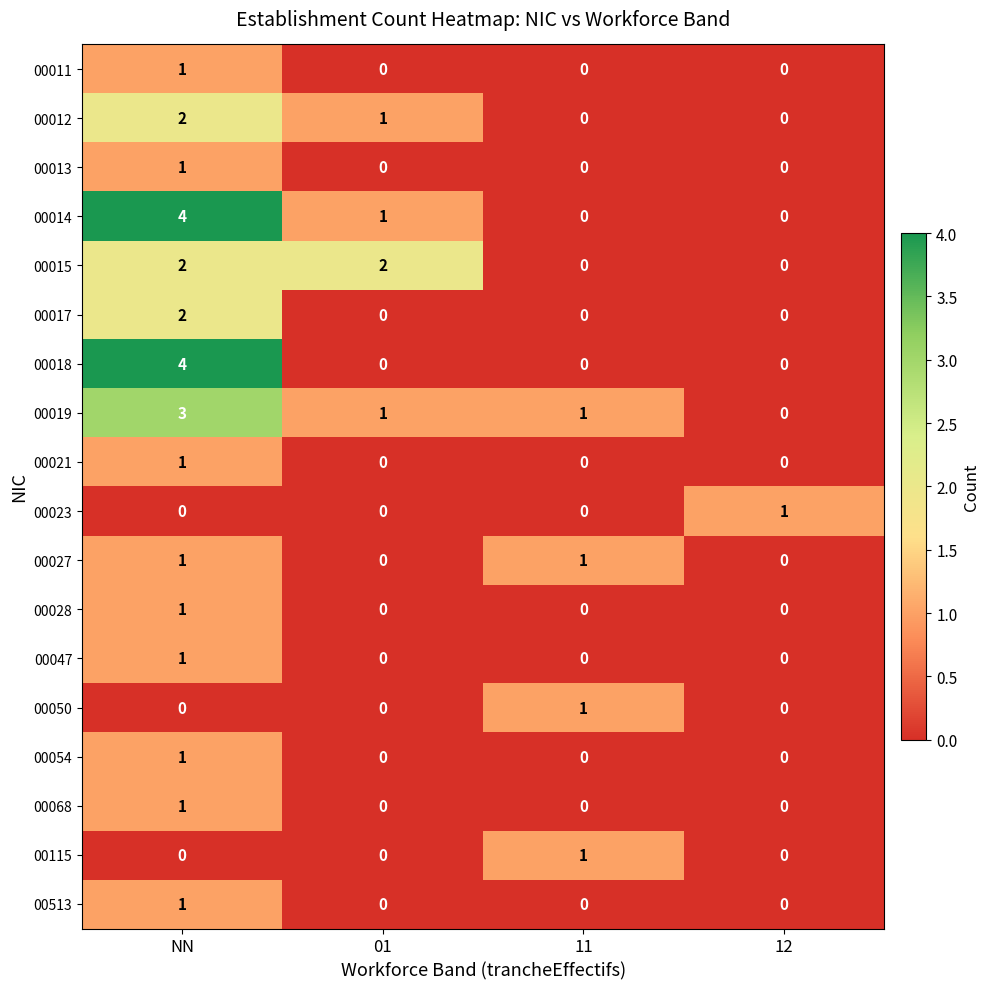

Which category has the highest value across all series?

NN